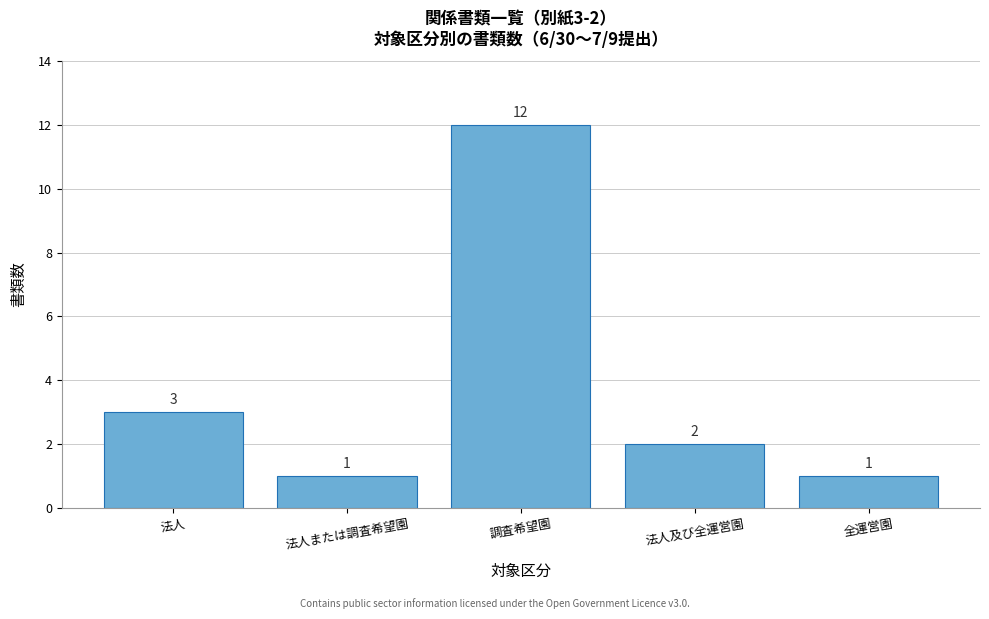

Reading left to right, extract all data points from this chart.

法人=3	法人または調査希望園=1	調査希望園=12	法人及び全運営園=2	全運営園=1